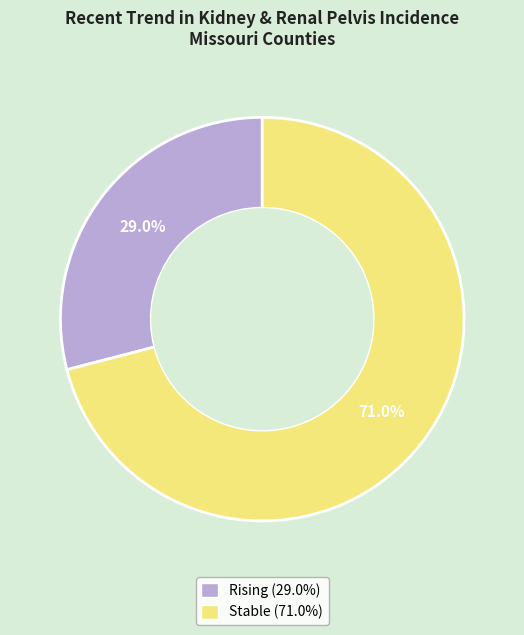

Is there a majority slice in this chart?

Yes